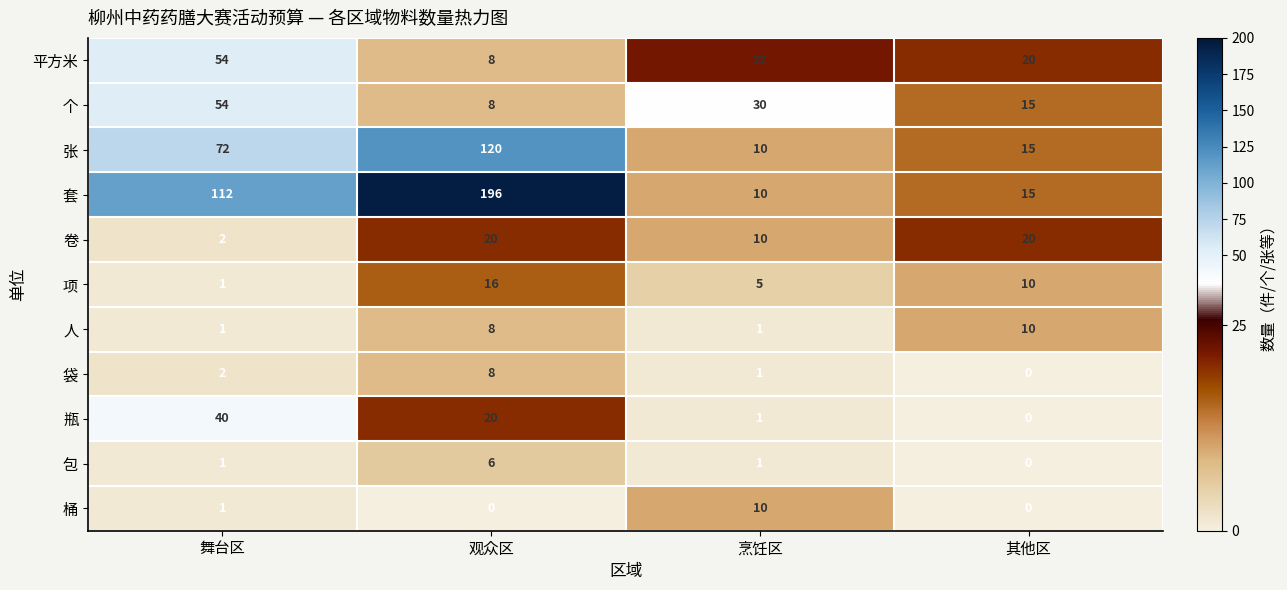

At which label does 平方米 first exceed 22?

舞台区